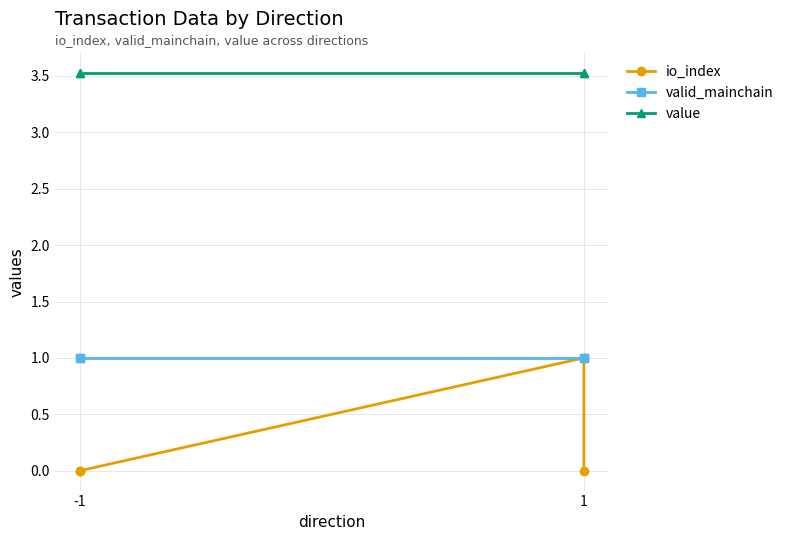

True or false: io_index and value intersect in this chart.

False